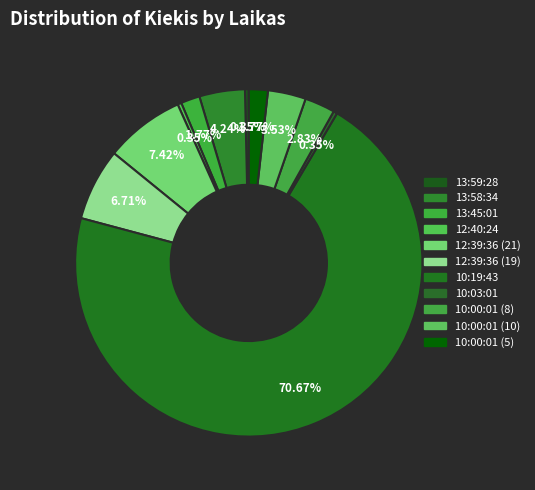

How many slices are in this pie chart?

11